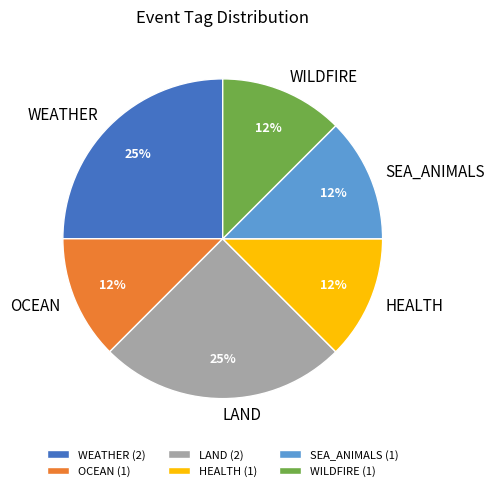

Between LAND and OCEAN, which is larger?

LAND